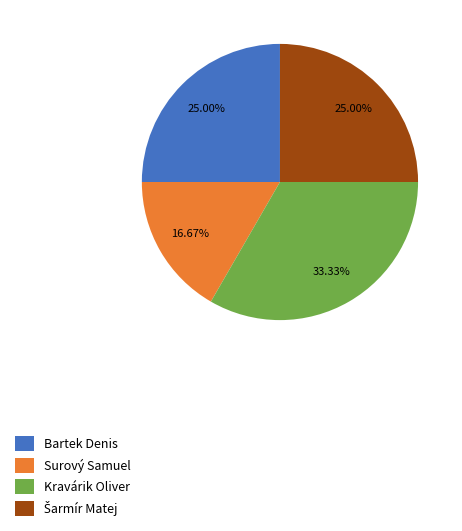

Between Bartek Denis and Surový Samuel, which is larger?

Bartek Denis